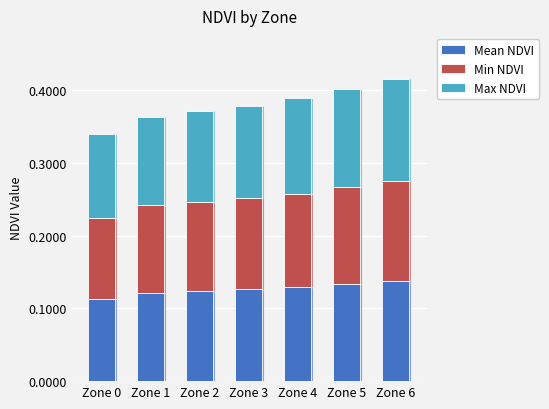

What is the total value across all series at Zone 2?

0.4